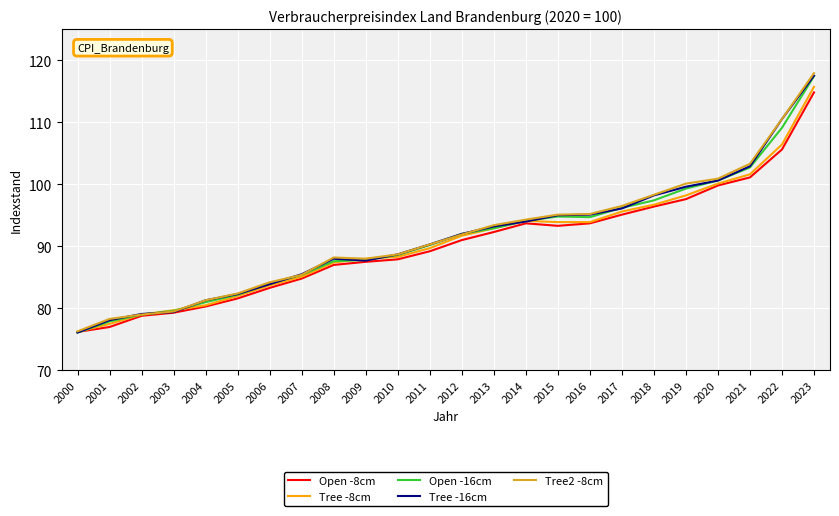

What are all the series names shown in the legend?

Open -8cm, Tree -8cm, Open -16cm, Tree -16cm, Tree2 -8cm